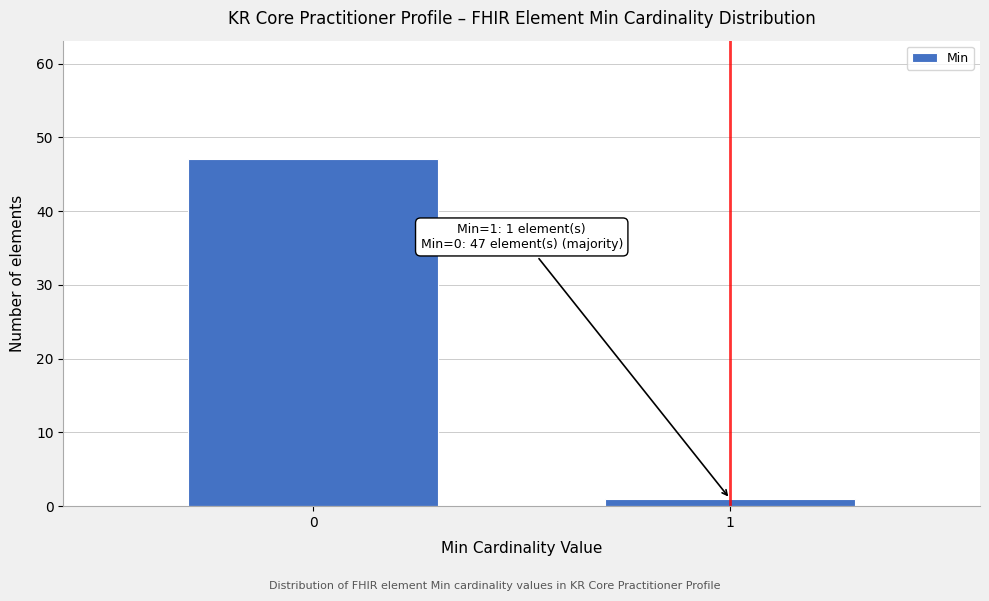

Reading left to right, extract all data points from this chart.

47	1